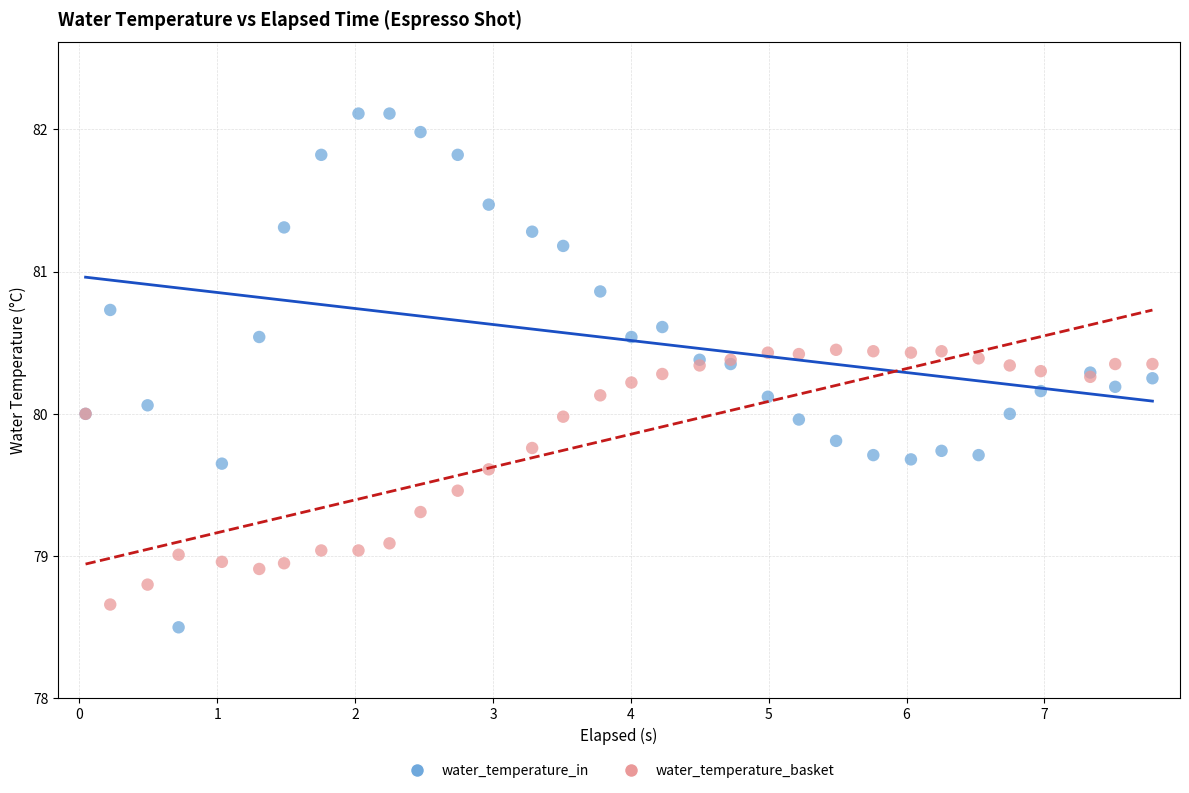

Which series contains the highest Y value?

water_temperature_in